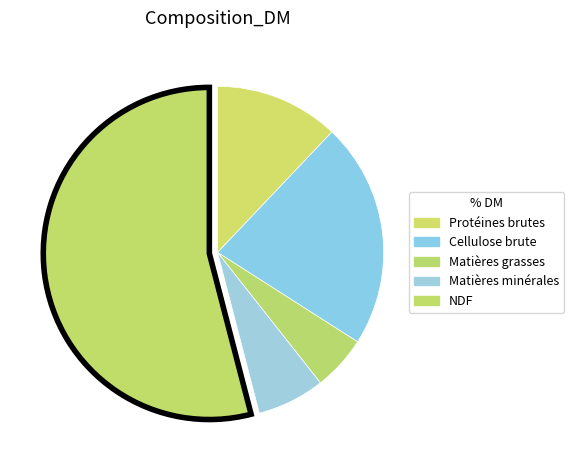

Which slice represents more than half of the pie?

NDF